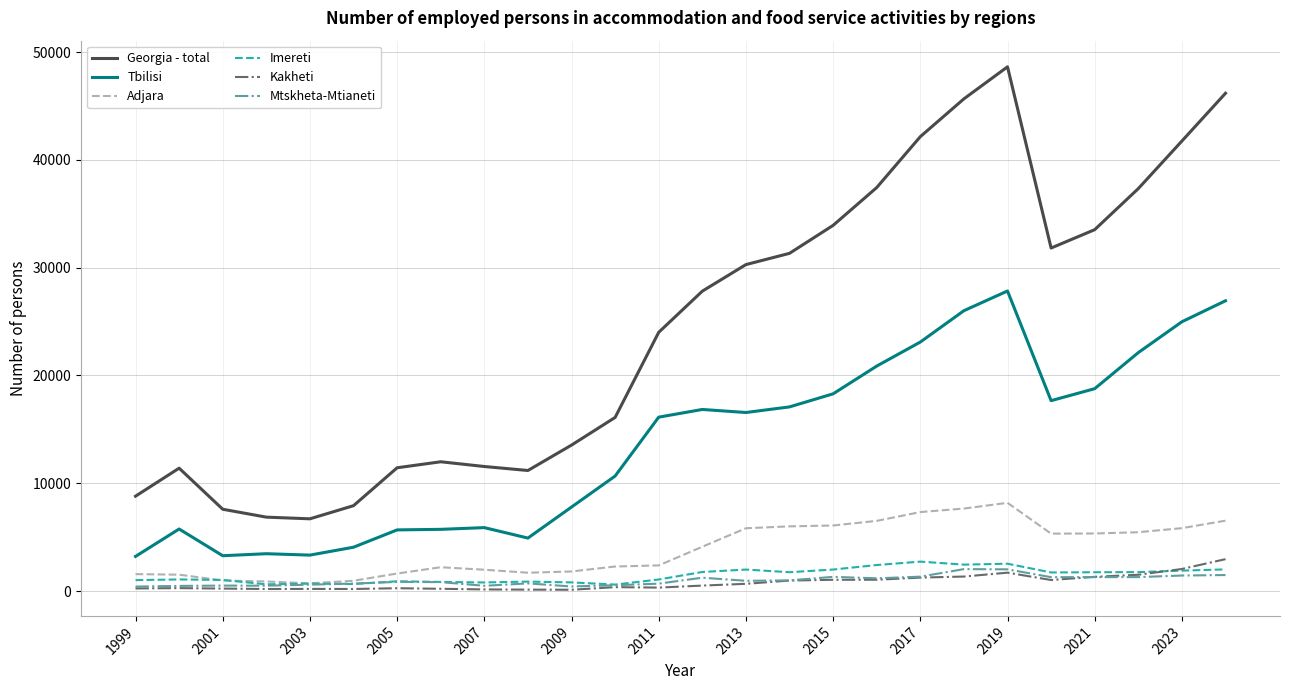

Which series has the largest range (max minus min)?

Georgia - total